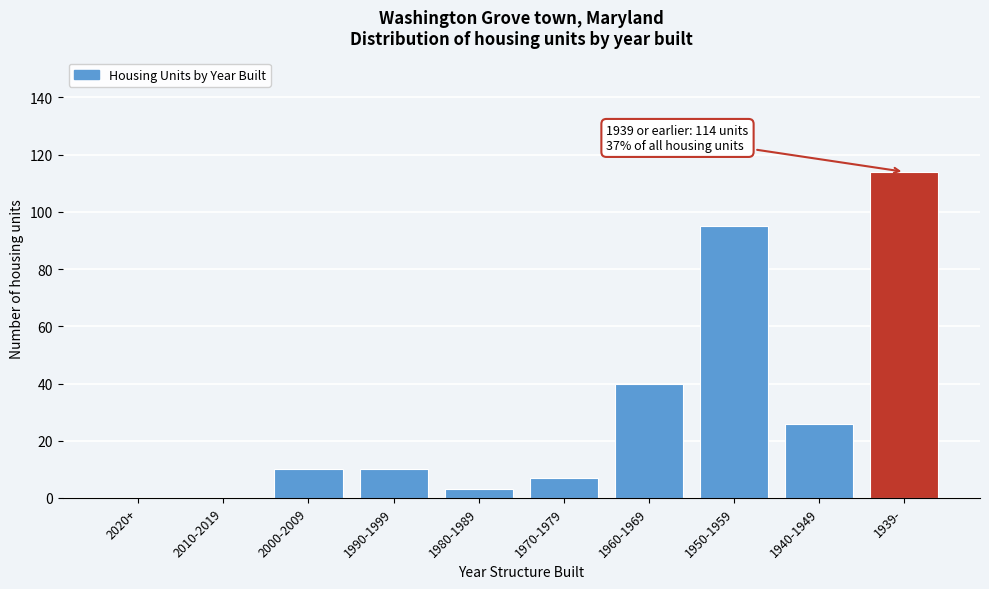

Reading right to left, extract all data points from this chart.

1939-=114	1940-1949=26	1950-1959=95	1960-1969=40	1970-1979=7	1980-1989=3	1990-1999=10	2000-2009=10	2010-2019=0	2020+=0